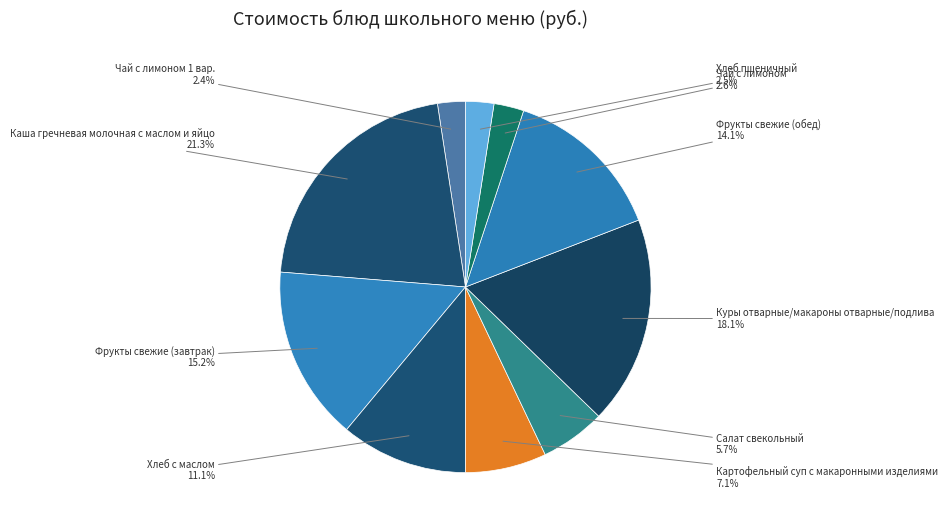

Is it true that Хлеб пшеничный is 14% of the pie?

False